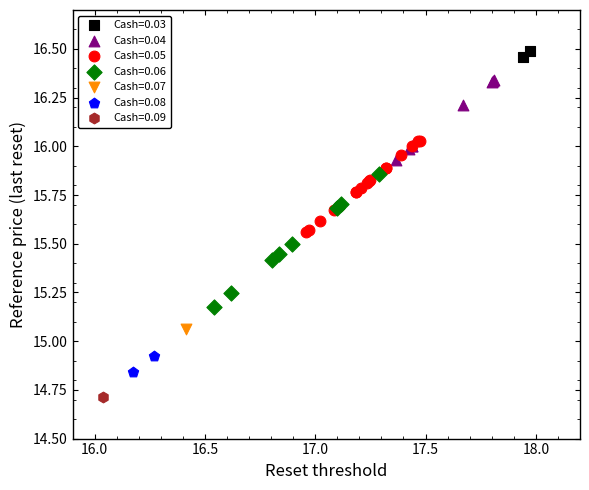

Which series reaches the minimum Y coordinate?

Cash=0.09